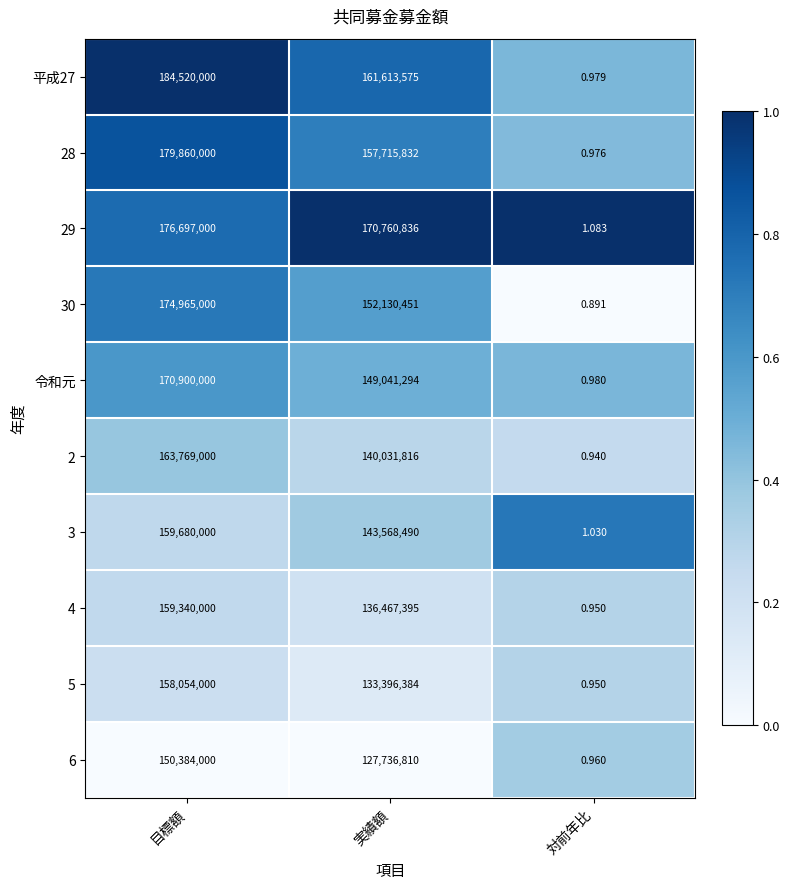

List the labels in order of 平成27 value, largest first.

目標額, 実績額, 対前年比